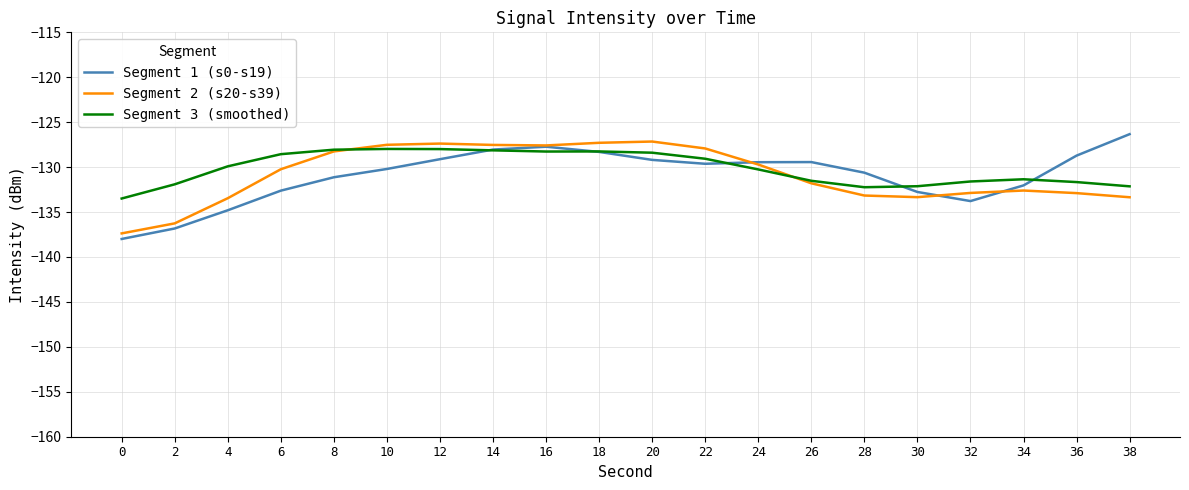

Is it true that Segment 1 (s0-s19) equals -126.3 at 38?

True